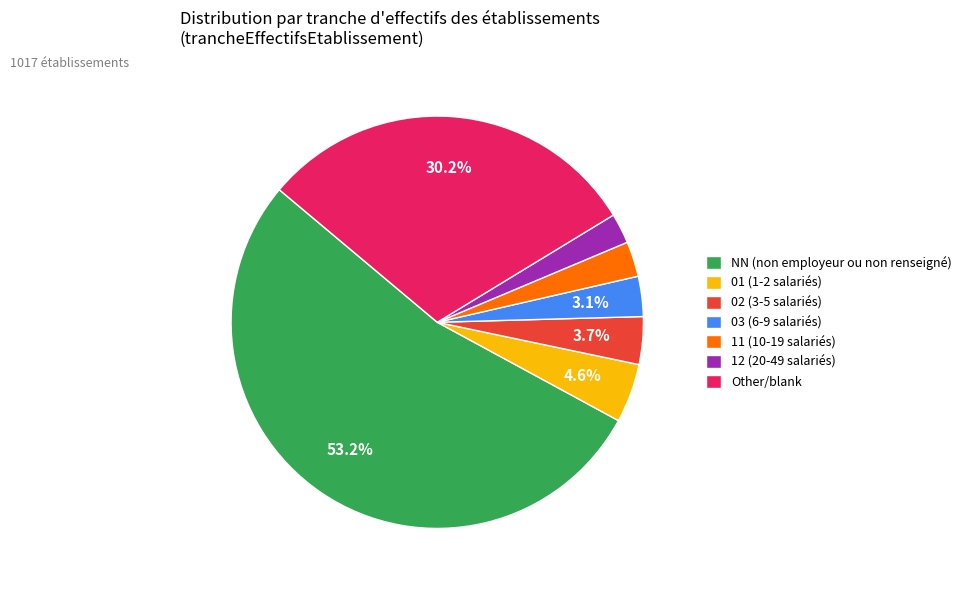

Is there any slice that represents more than half of the pie?

Yes